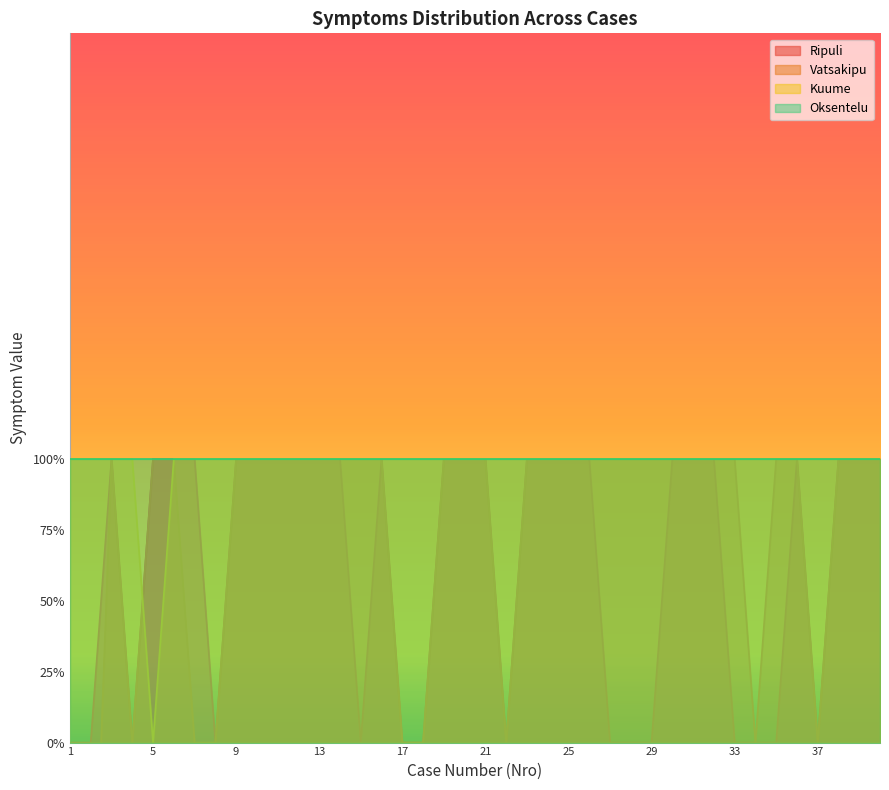

The value of Kuume at 34 is 1. True or false?

True